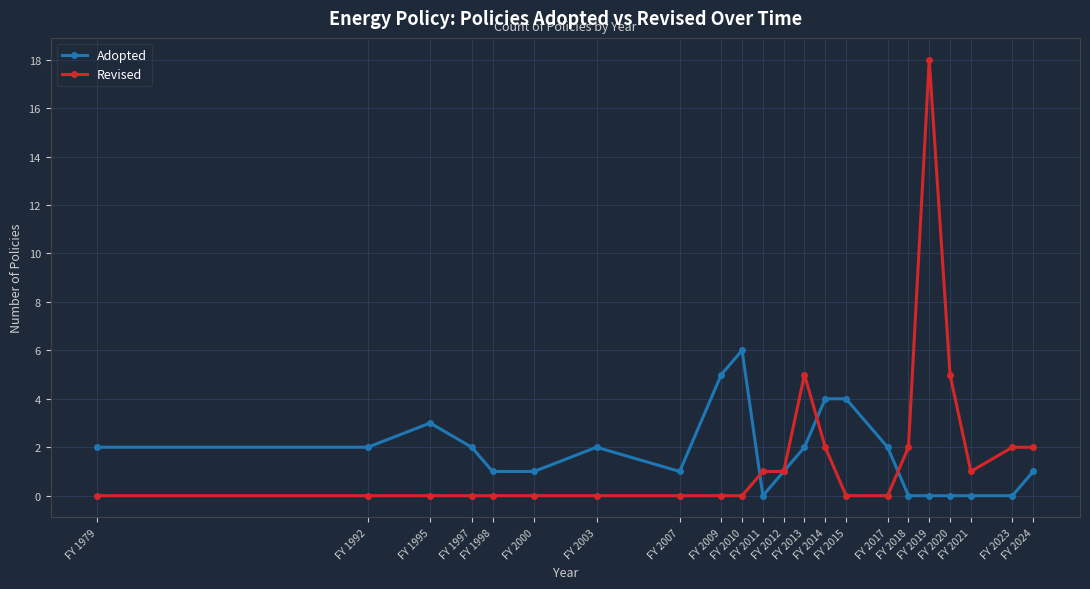

Which category has the highest value across all series?

FY 2019